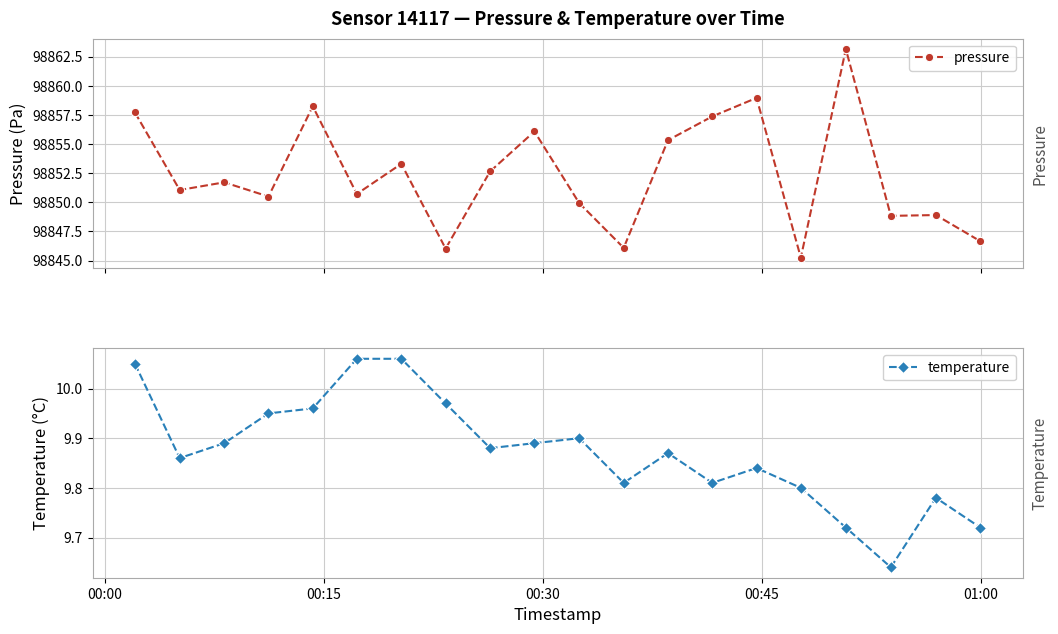

What is the lowest value of the pressure series?

98845.2